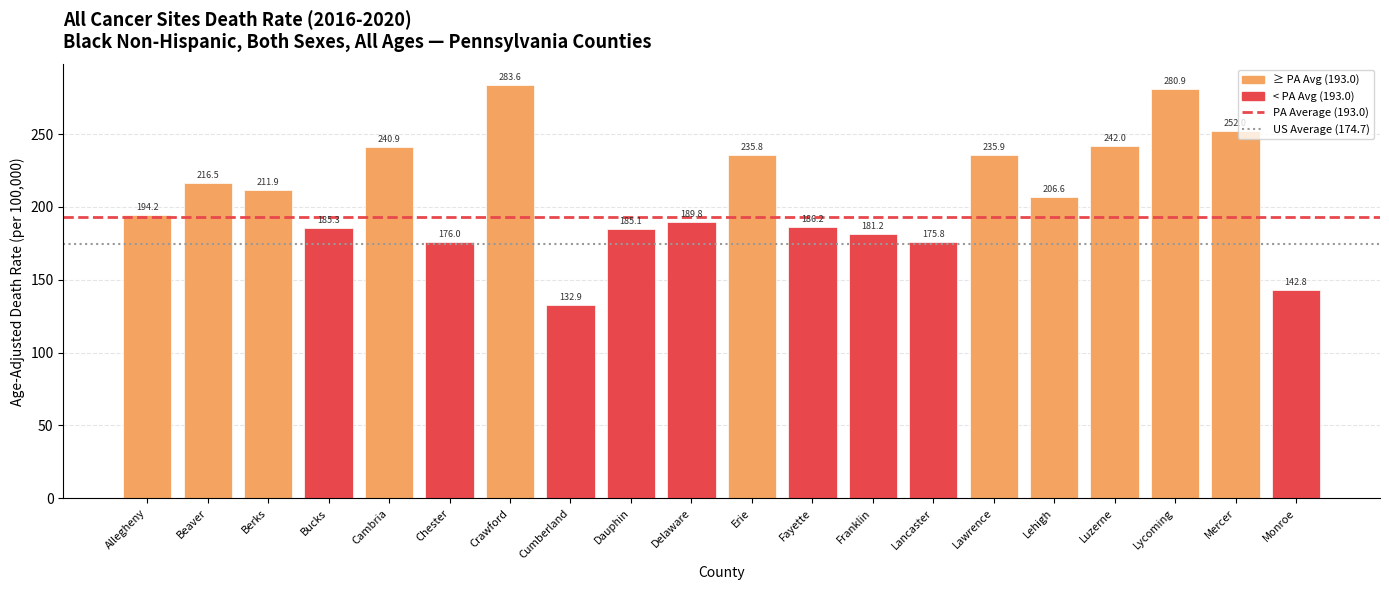

How many values exceed 206?

10